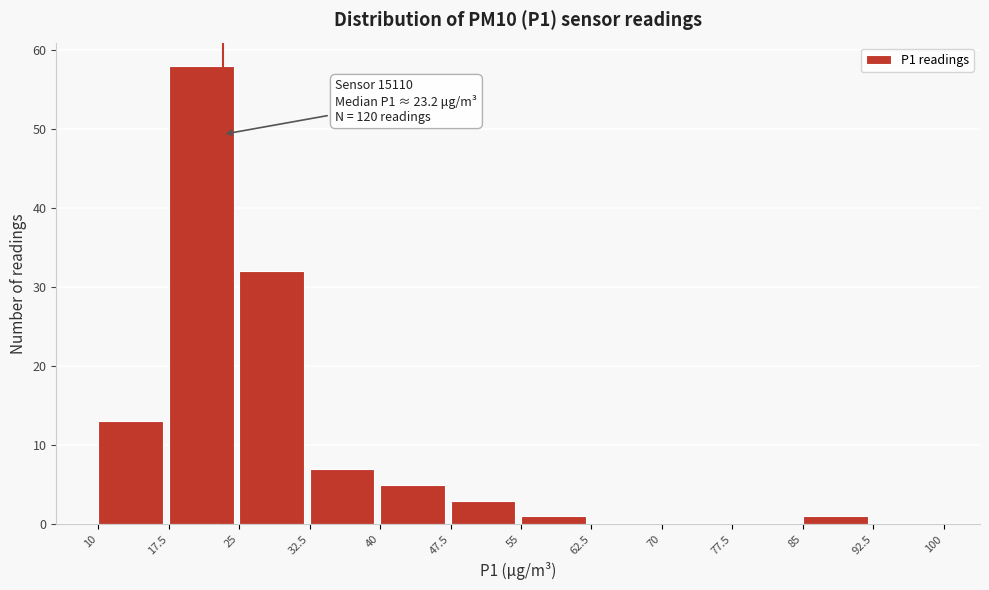

Over which range of the x-axis is the bar tallest?

17.5 to 25